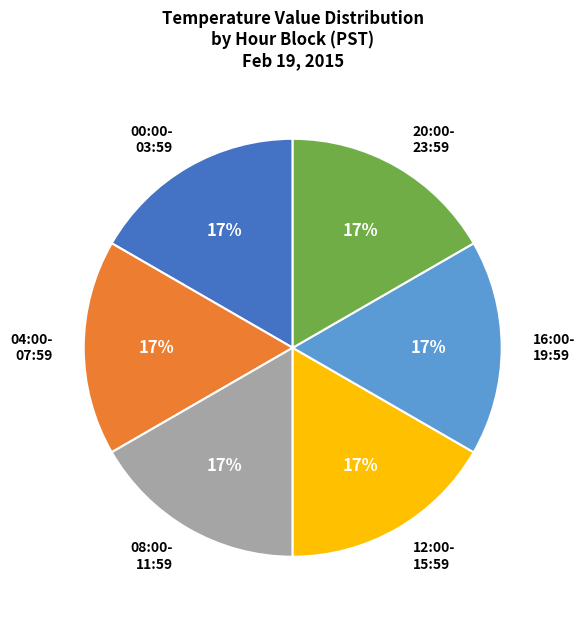

True or false: 12:00- 15:59 accounts for 17% of the total.

True